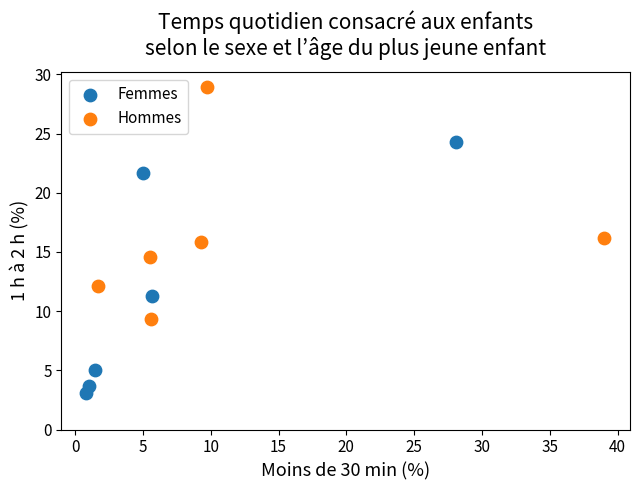

Which series has the largest Y range (max minus min)?

Femmes